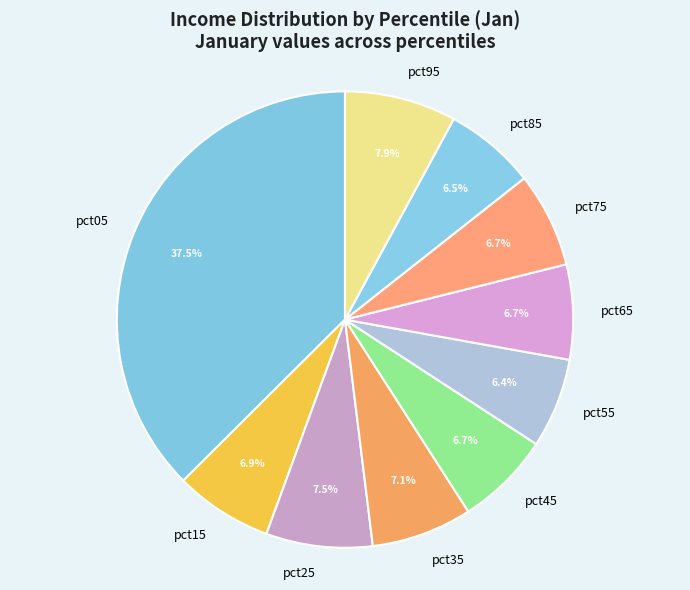

To the nearest percent, what is the difference between the largest and smallest slice percentages?

31%